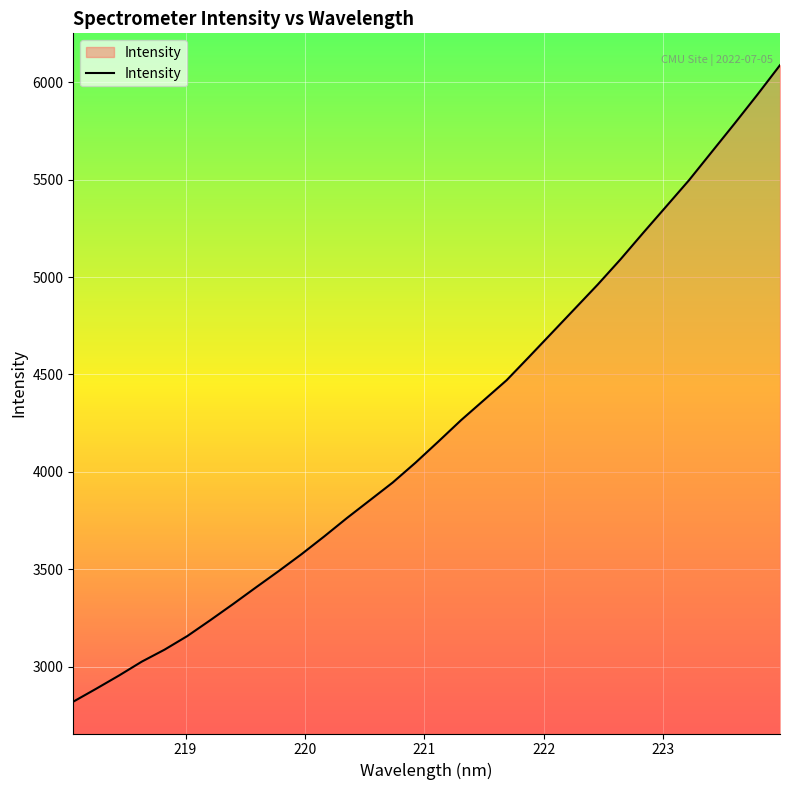

What is the minimum value shown in the chart?

2819.9